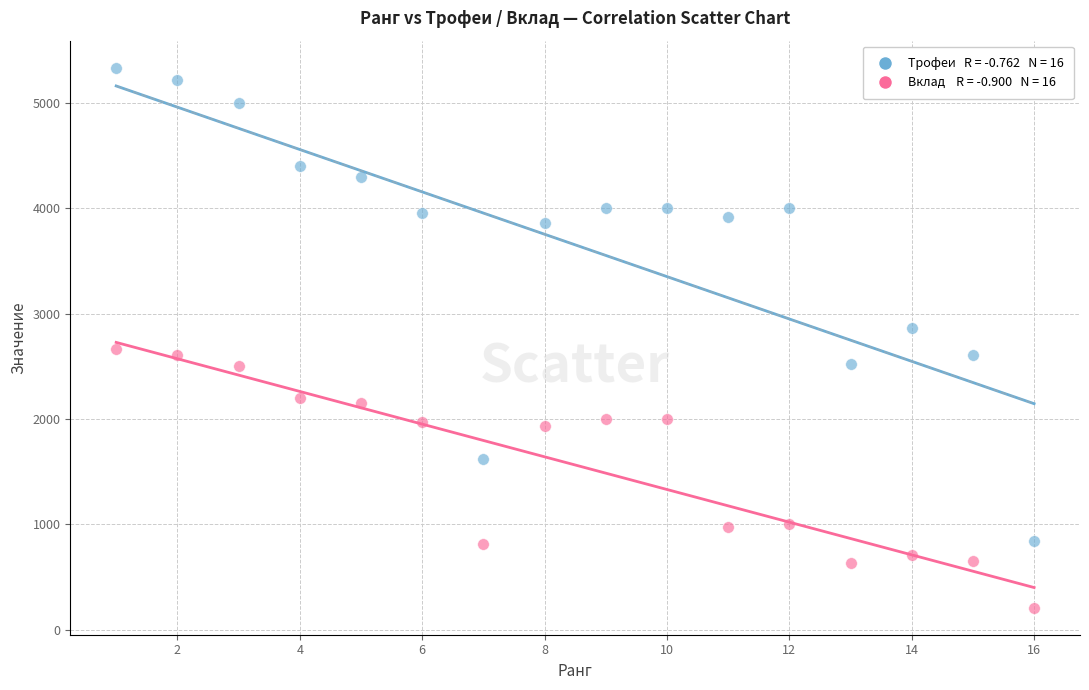

Across all data points, what is the range of X values (max minus min)?

15